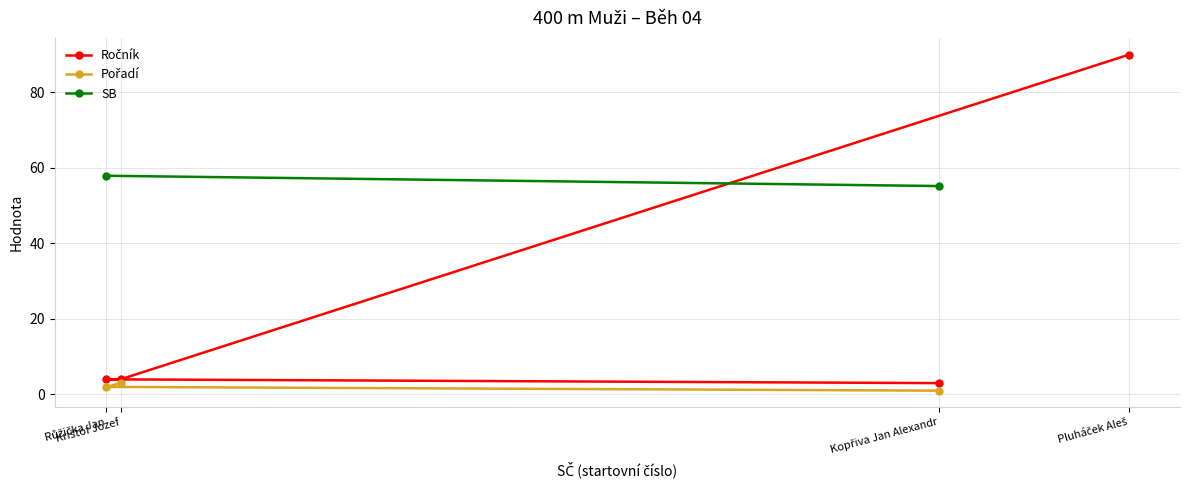

At which category does the chart reach its peak across all series?

Pluháček Aleš